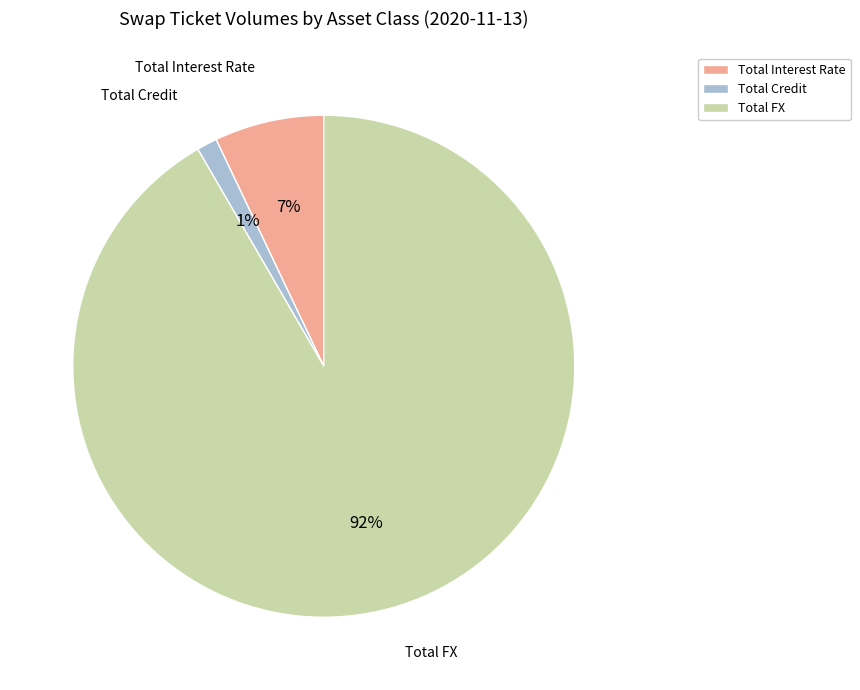

Does Total FX account for over 50% of the chart?

Yes